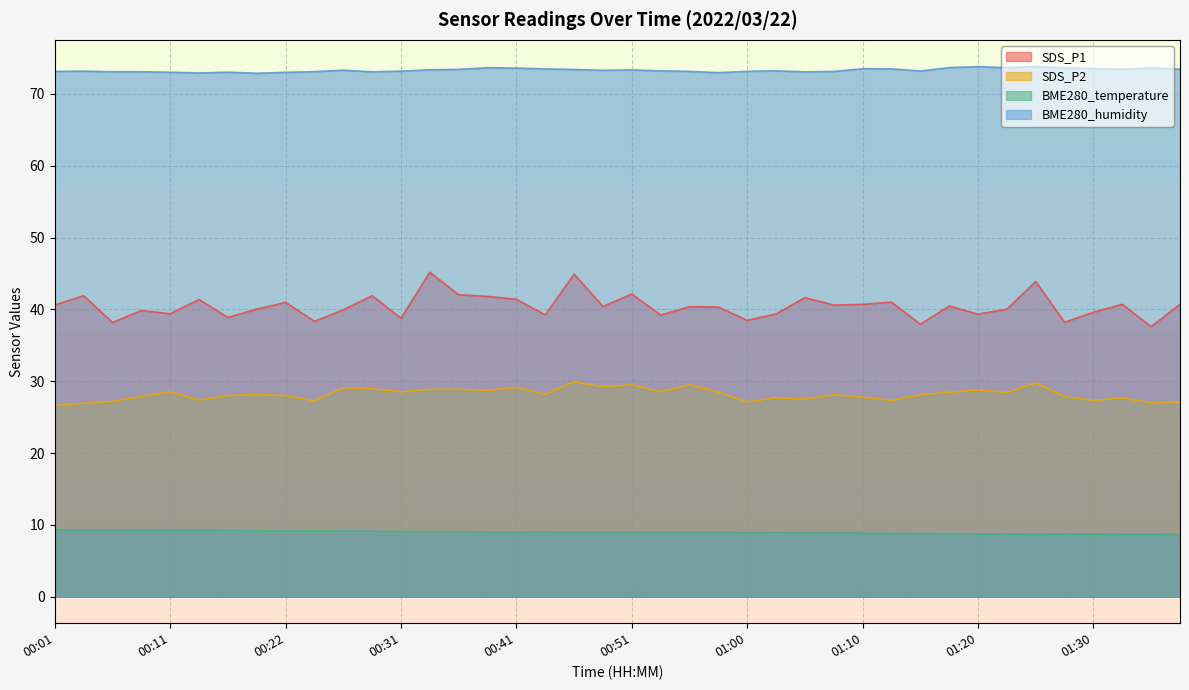

Where is BME280_humidity nearest to the value 73?

00:22